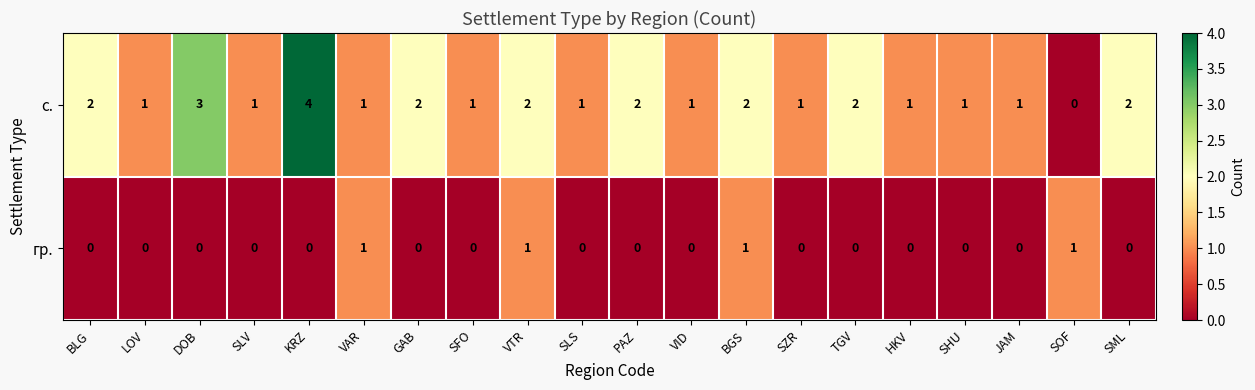

The гр. series shows 1 at SML. True or false?

False